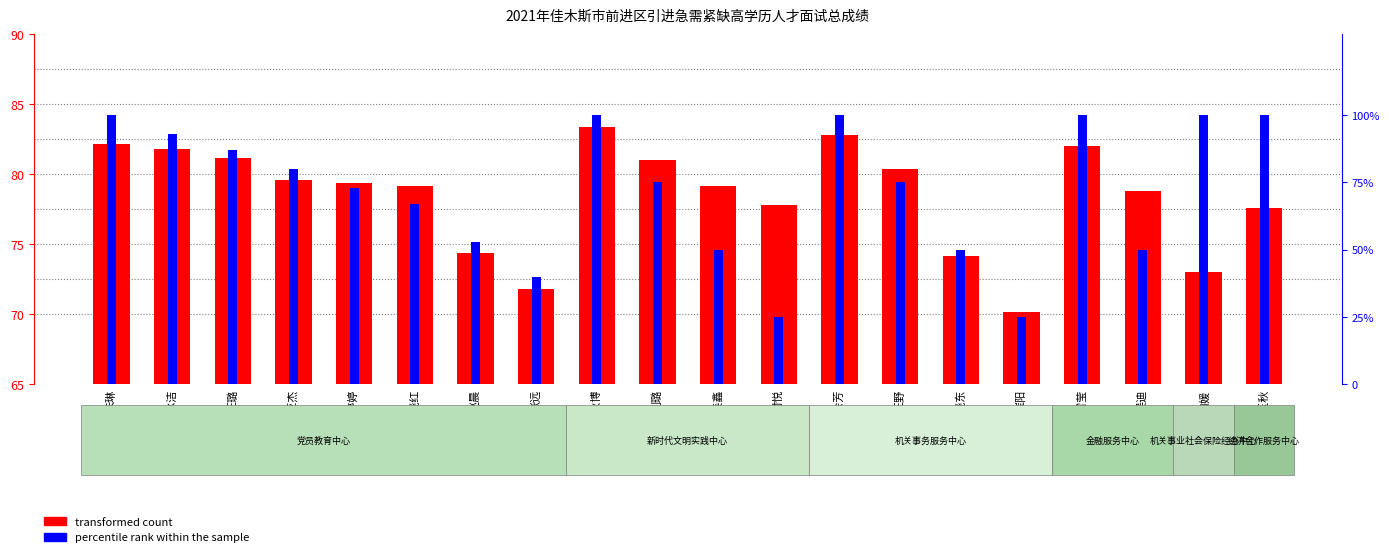

What is the label of the 3rd bar from the right?

吴迪